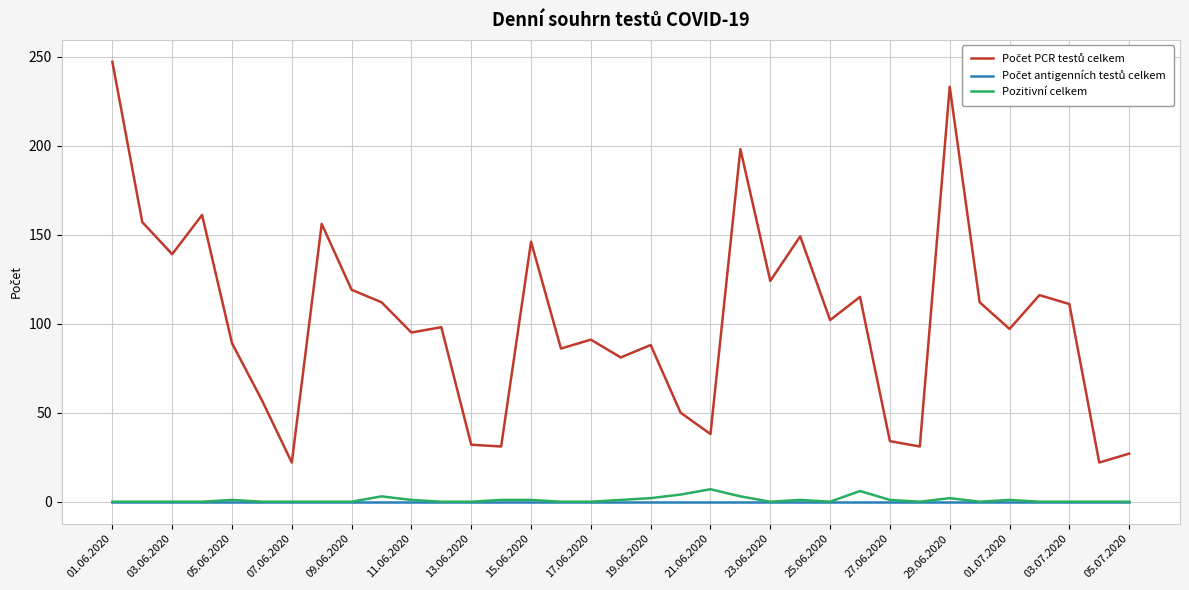

What is the greatest value displayed?

247